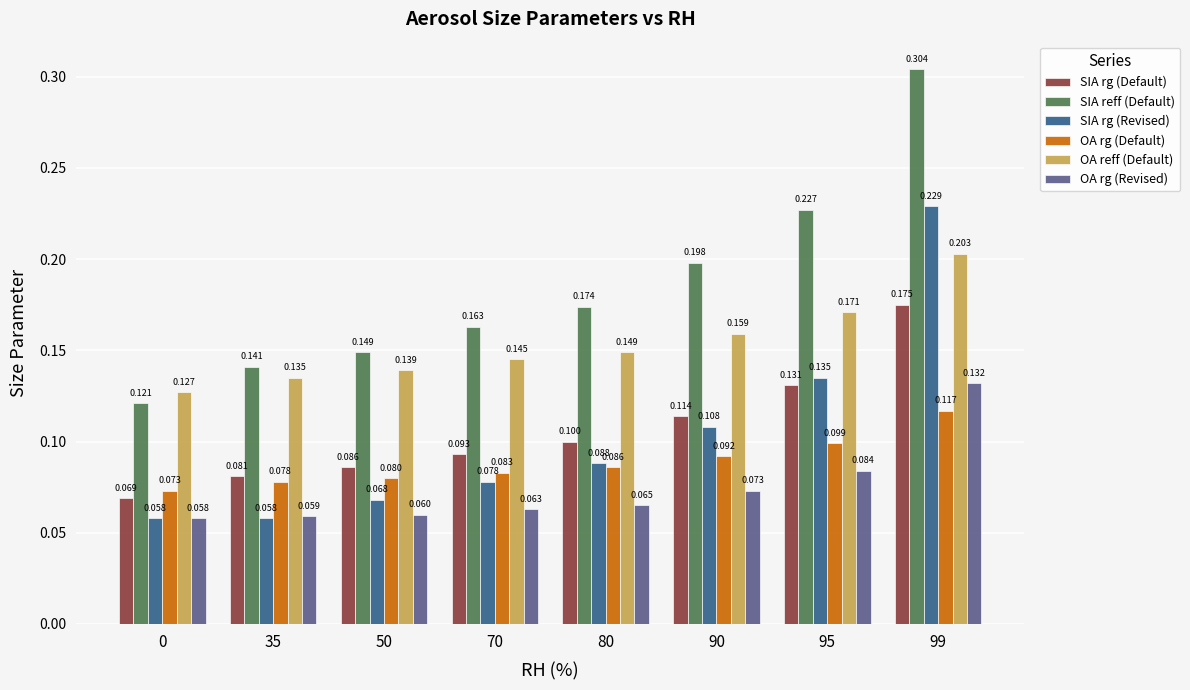

How many SIA rg (Default) values are between 0 and 1?

8